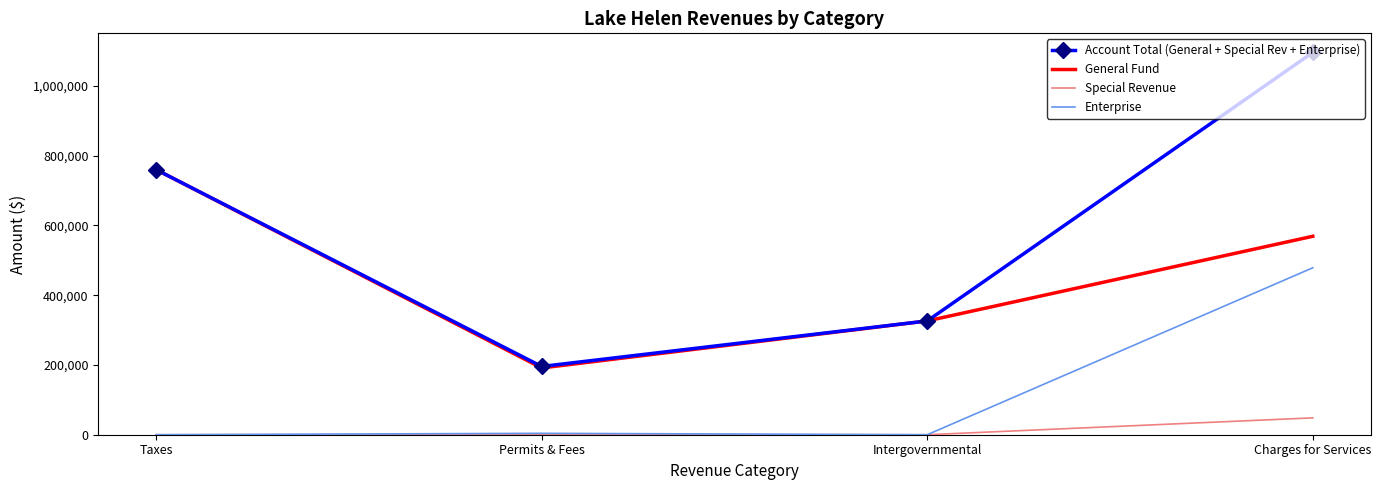

Rank the series by their average value, from lowest to highest.

Special Revenue, Enterprise, General Fund, Account Total (General + Special Rev + Enterprise)